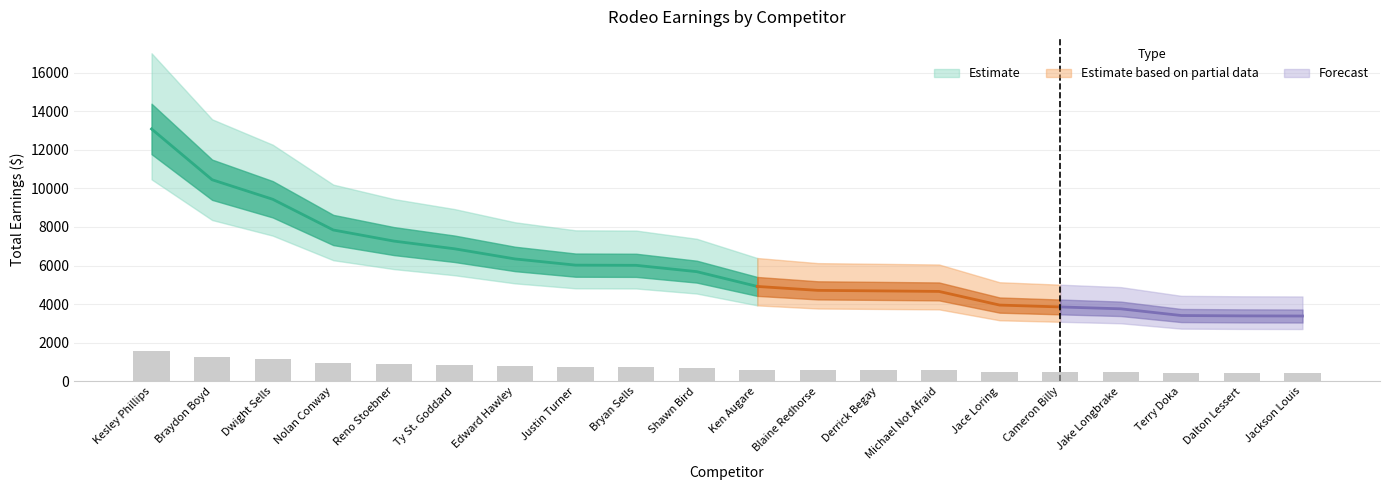

What is the sum of all values?

14364.1